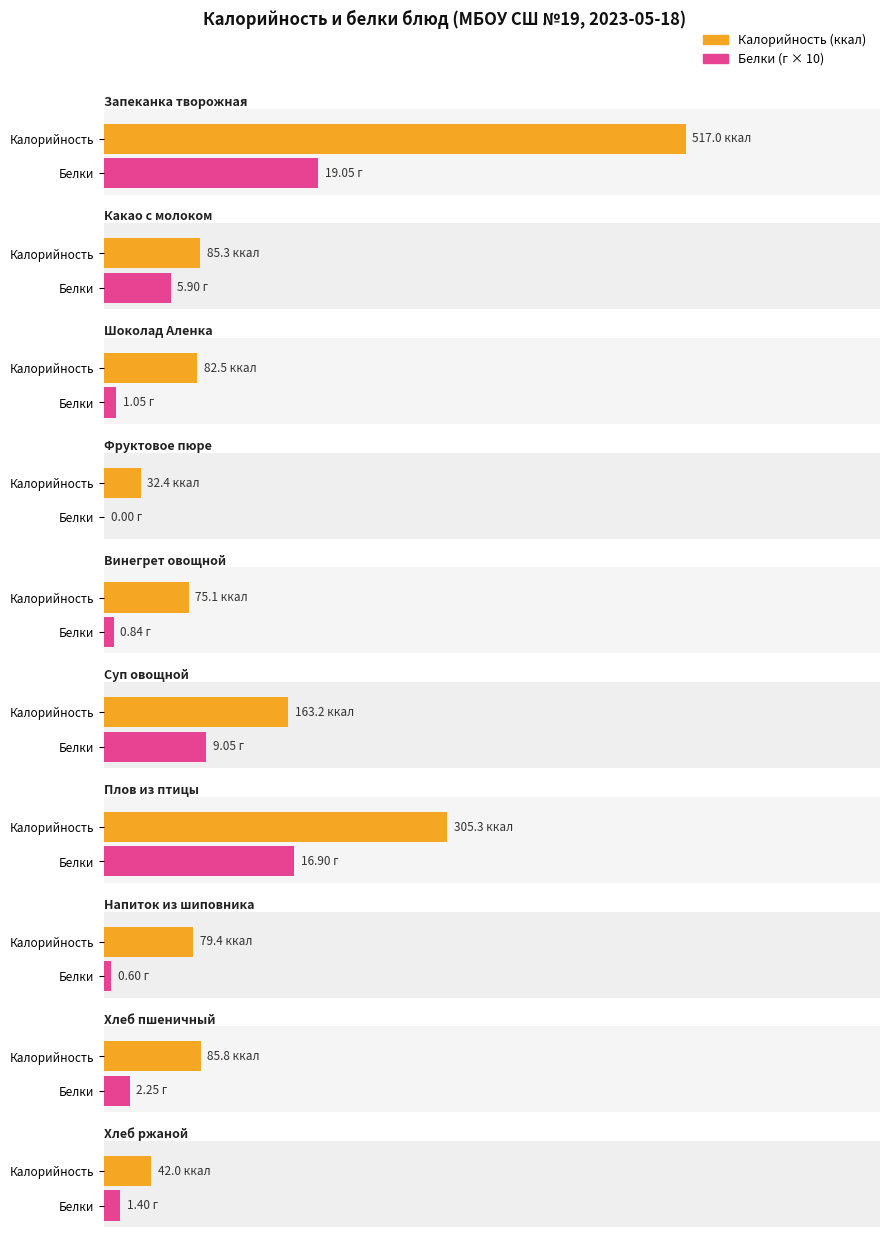

How many values in the Белки series exceed 2?

5